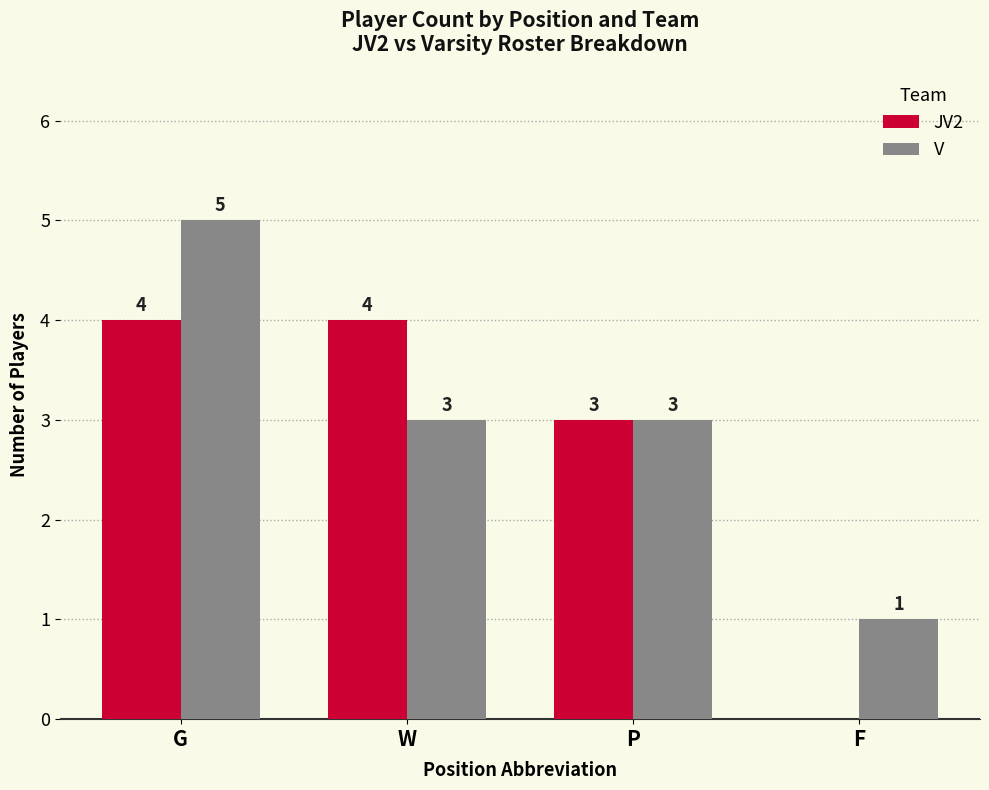

What are all the series names shown in the legend?

JV2, V